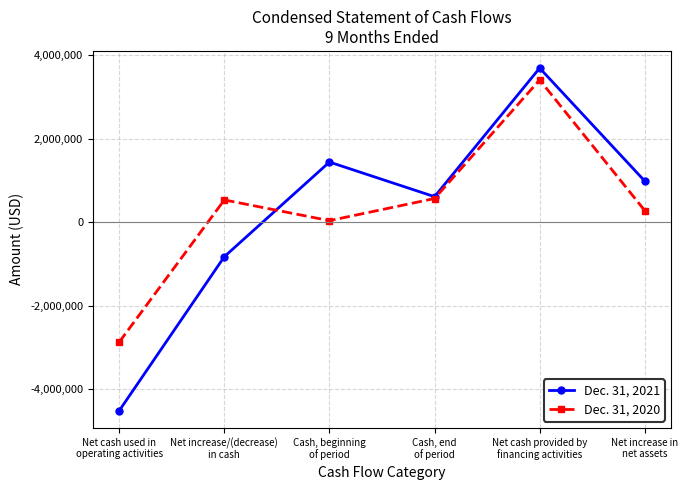

Which category has the lowest value across all series?

Net cash used in
operating activities